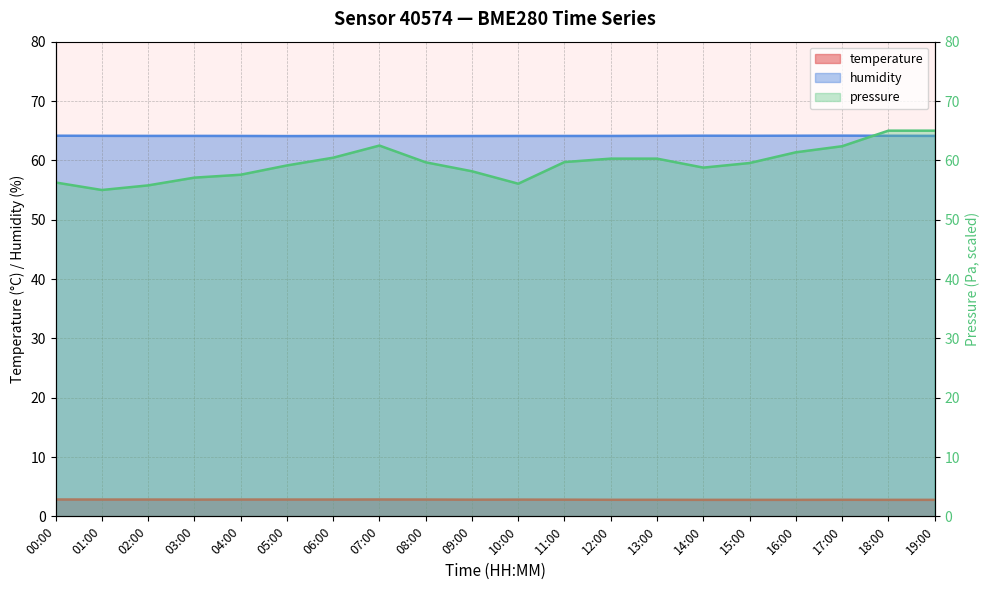

The temperature series shows 4.7 at 18:00. True or false?

False